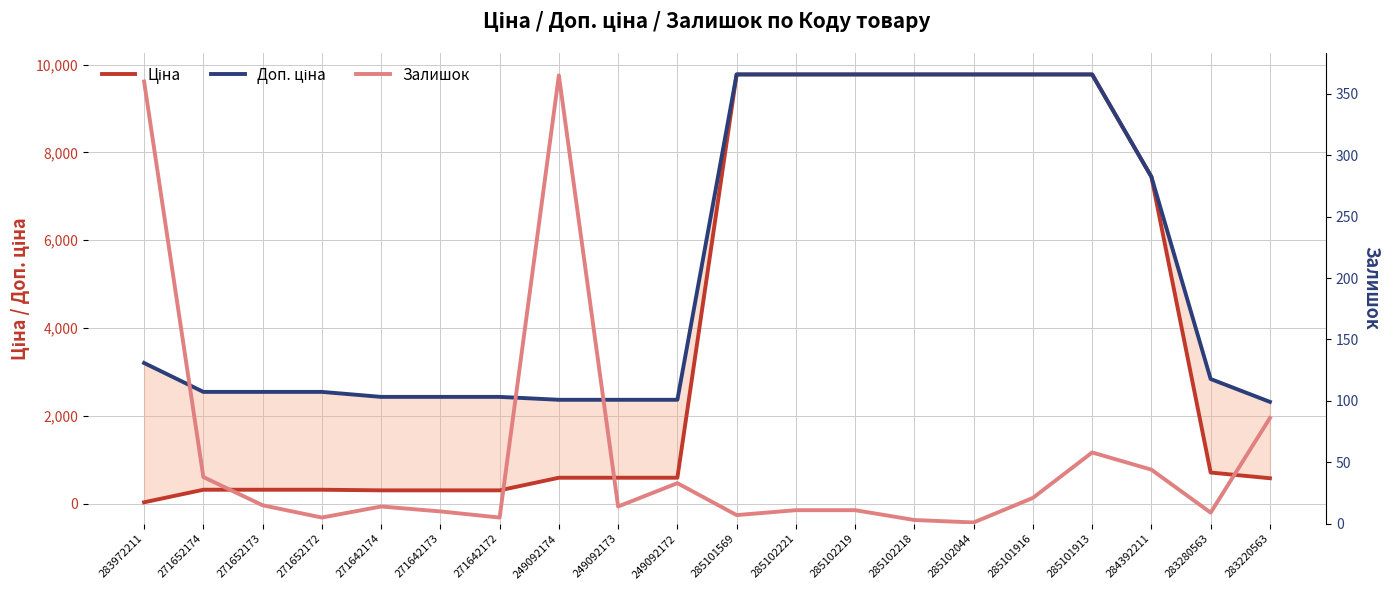

How many data points in Залишок are above 14?

9